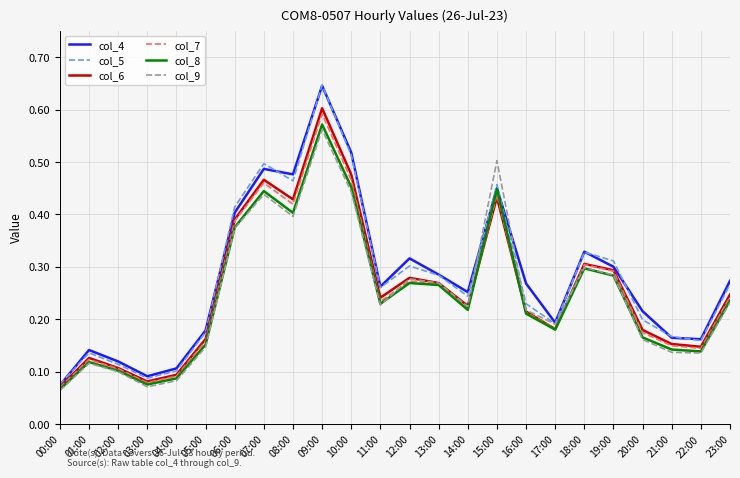

Between 15:00 and 20:00, which series saw the biggest shift?

col_9